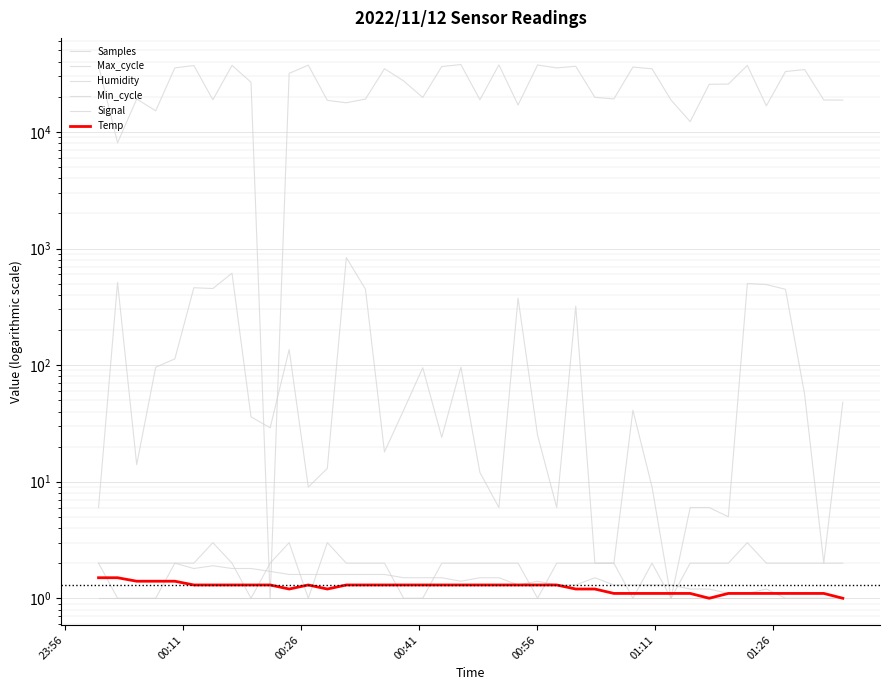

List the series in order of their peak value, lowest first.

Min_cycle, Temp, Humidity, Signal, Max_cycle, Samples